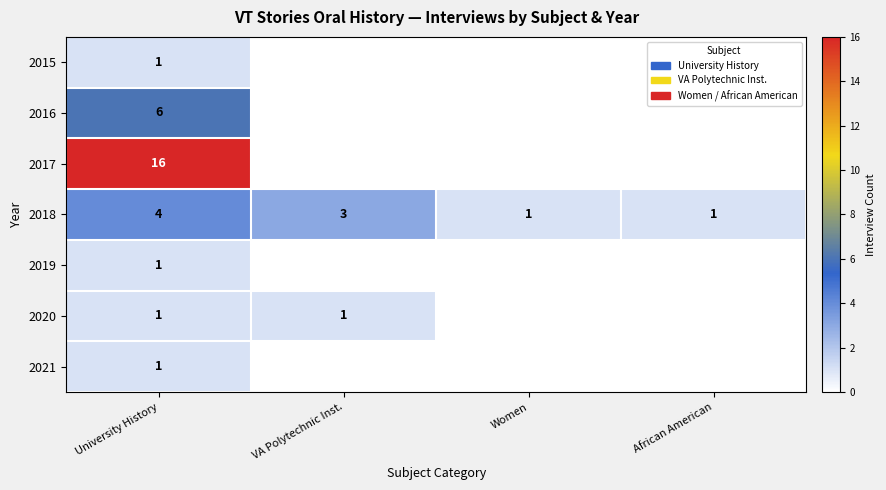

What is the spread (max minus min) of values at University History?

15